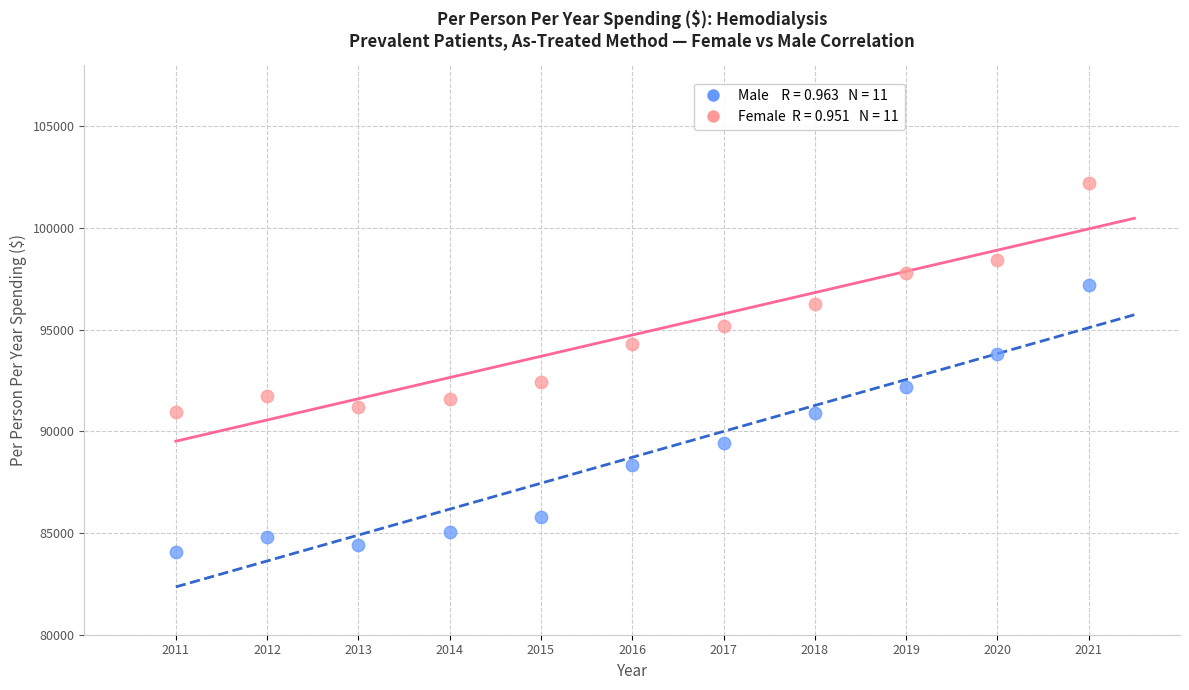

Across all data points, what is the range of Y values (max minus min)?

18162